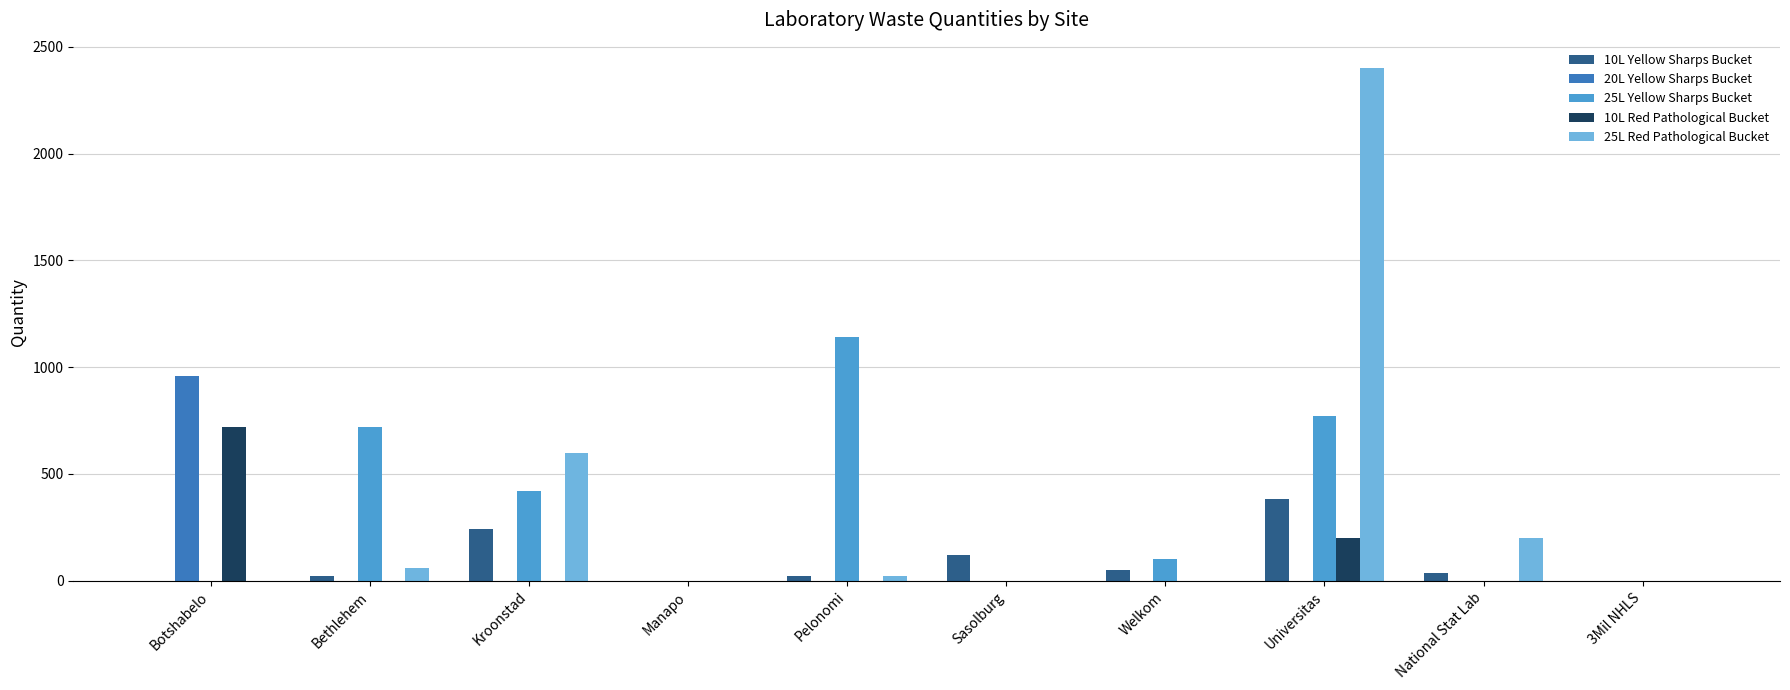

Reading left to right, list all the values displayed in this chart.

10L Yellow Sharps Bucket: Botshabelo=0	Bethlehem=20	Kroonstad=240	Manapo=0	Pelonomi=20	Sasolburg=120	Welkom=50	Universitas=384	National Stat Lab=36	3Mil NHLS=0
20L Yellow Sharps Bucket: Botshabelo=960	Bethlehem=0	Kroonstad=0	Manapo=0	Pelonomi=0	Sasolburg=0	Welkom=0	Universitas=0	National Stat Lab=0	3Mil NHLS=0
25L Yellow Sharps Bucket: Botshabelo=0	Bethlehem=720	Kroonstad=420	Manapo=0	Pelonomi=1140	Sasolburg=0	Welkom=100	Universitas=770	National Stat Lab=0	3Mil NHLS=0
10L Red Pathological Bucket: Botshabelo=720	Bethlehem=0	Kroonstad=0	Manapo=0	Pelonomi=0	Sasolburg=0	Welkom=0	Universitas=200	National Stat Lab=0	3Mil NHLS=0
25L Red Pathological Bucket: Botshabelo=0	Bethlehem=60	Kroonstad=600	Manapo=0	Pelonomi=24	Sasolburg=0	Welkom=0	Universitas=2400	National Stat Lab=200	3Mil NHLS=0